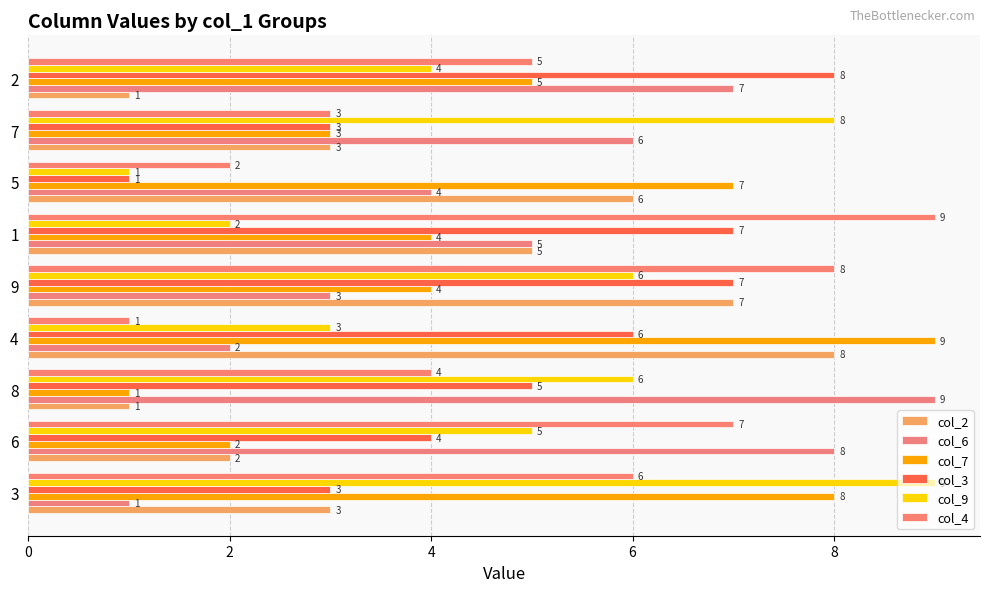

What is the sum of all col_2 values?

36